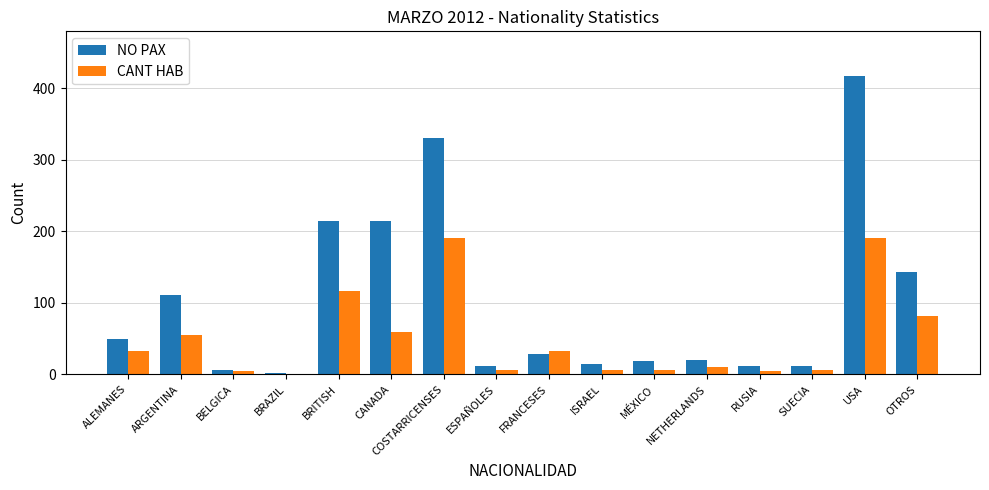

What are all the series names shown in the legend?

NO PAX, CANT HAB